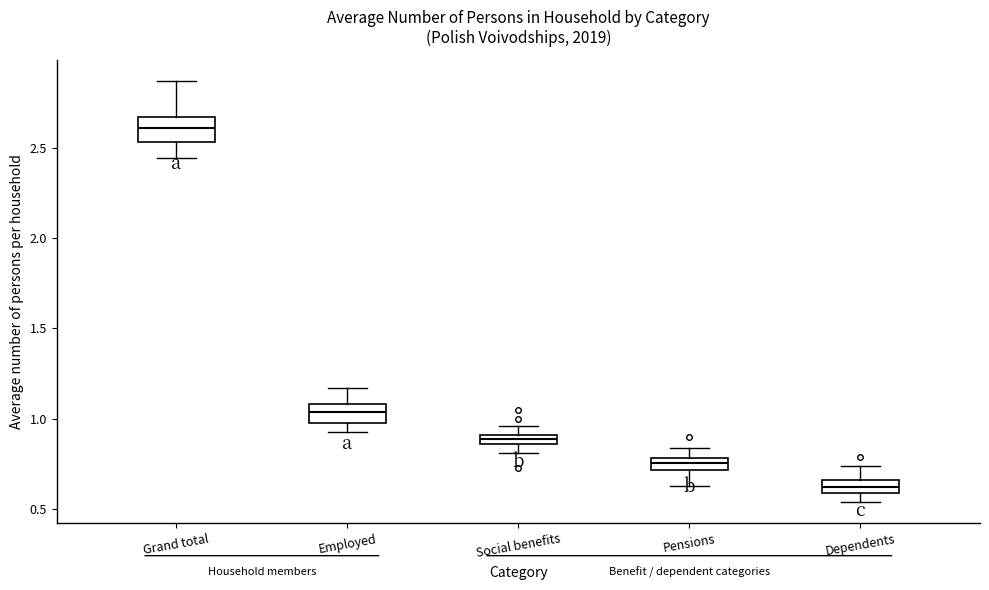

Where is the upper edge of the box for Employed on the y-axis? The values are not printed on the chart, so give them approximately, as read against the axis.

1.10